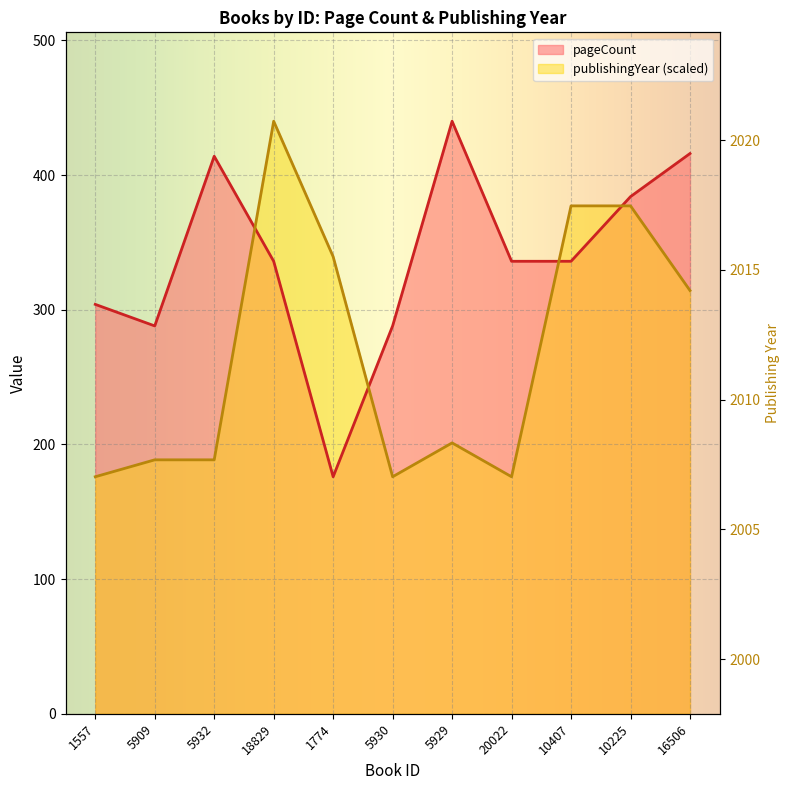

True or false: publishingYear and pageCount intersect in this chart.

True